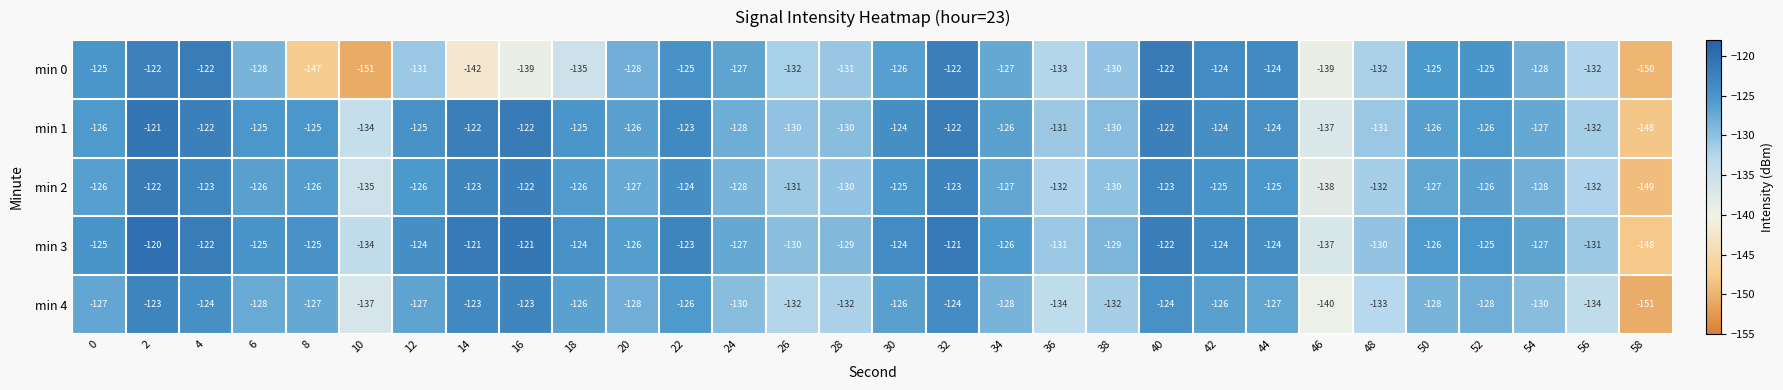

The min 1 series shows -77 at 2. True or false?

False